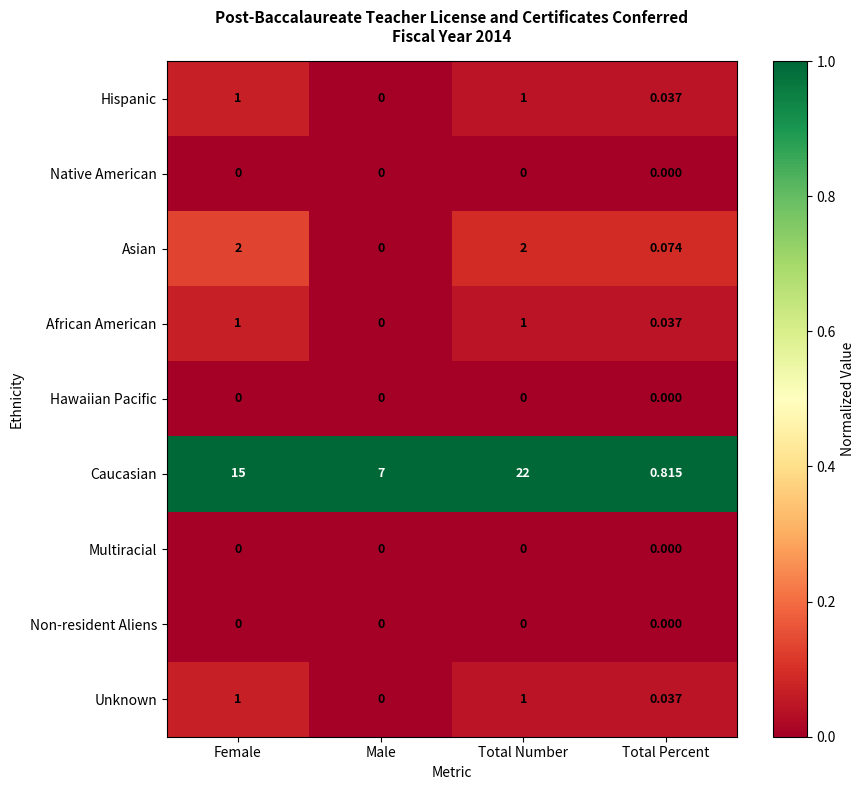

At which category is the sum across all series the highest?

Total Number